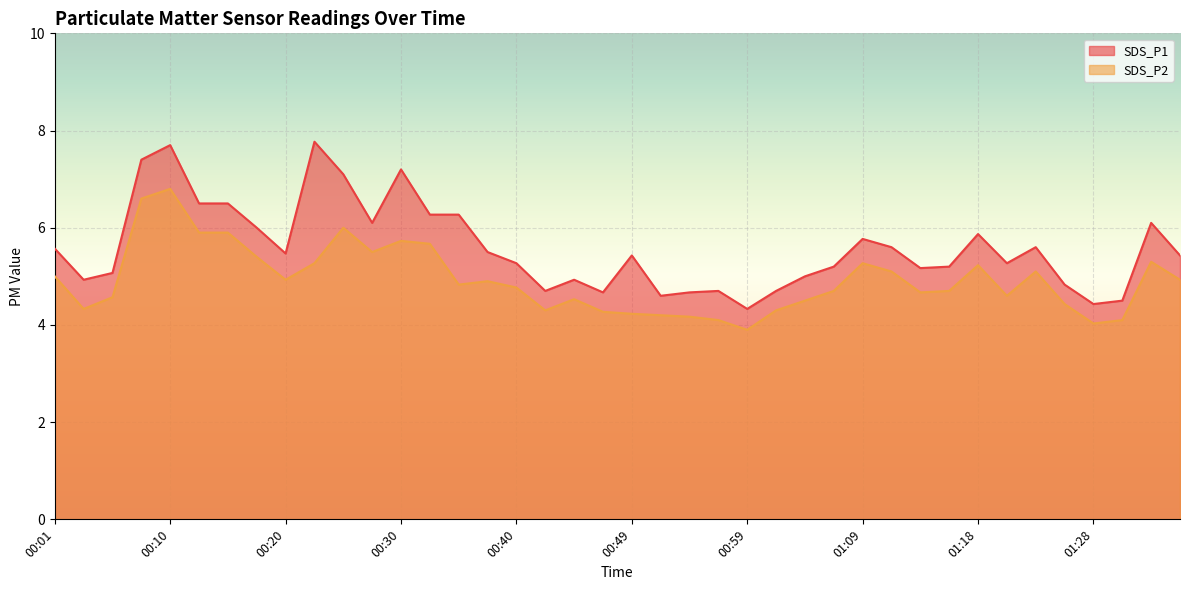

Which category has the lowest value in the SDS_P1 series?

00:59